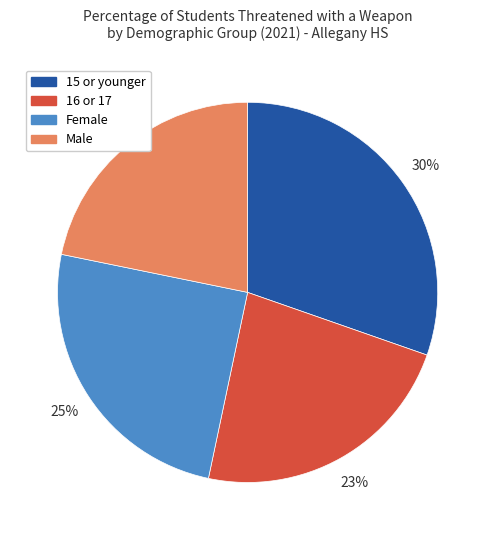

To the nearest percent, what percentage of the pie is 16 or 17?

23%